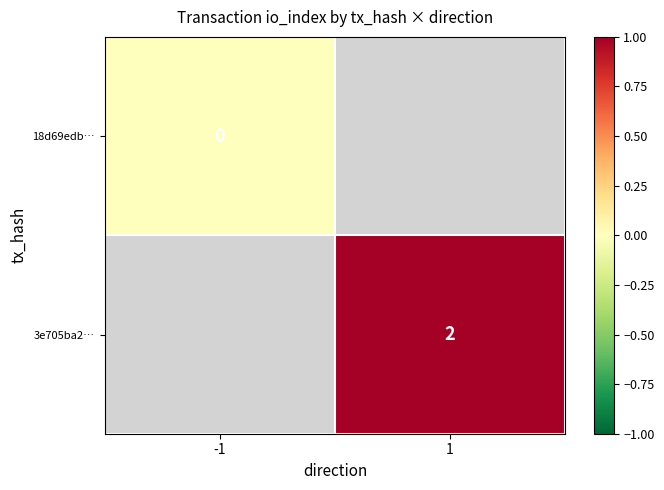

Is it true that 3e705ba2… equals 2 at 1?

True